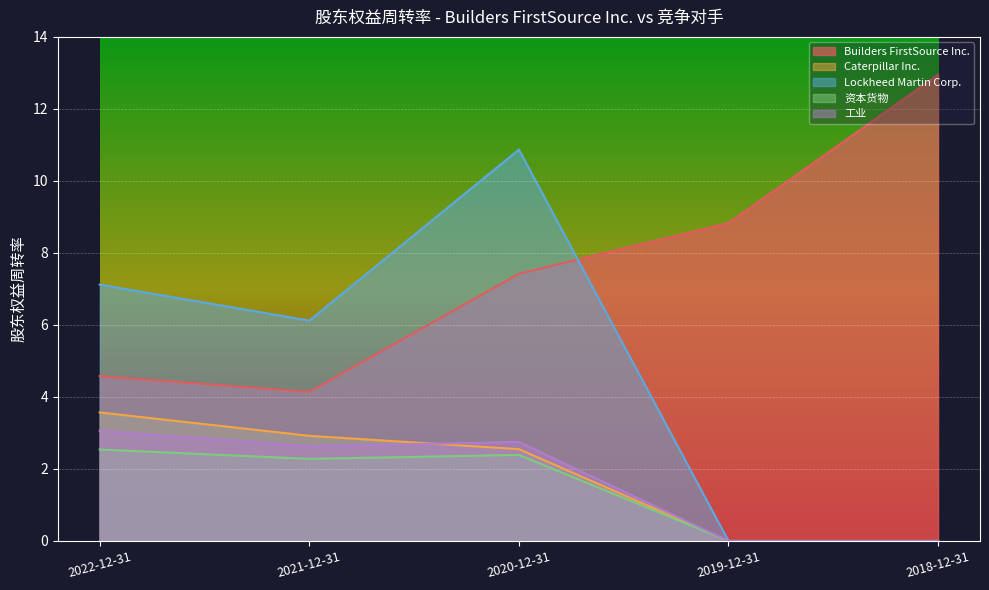

List the labels in order of Lockheed Martin Corp. value, largest first.

2020-12-31, 2022-12-31, 2021-12-31, 2019-12-31, 2018-12-31